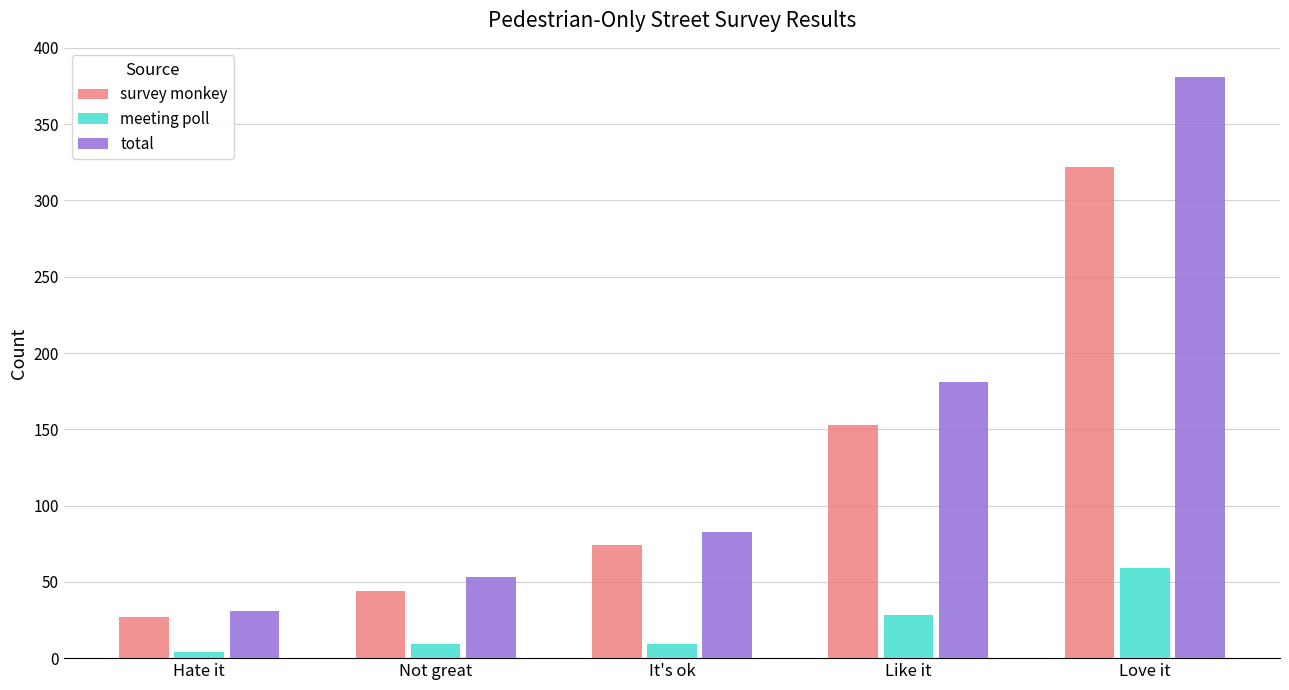

How many series are shown in this chart?

3